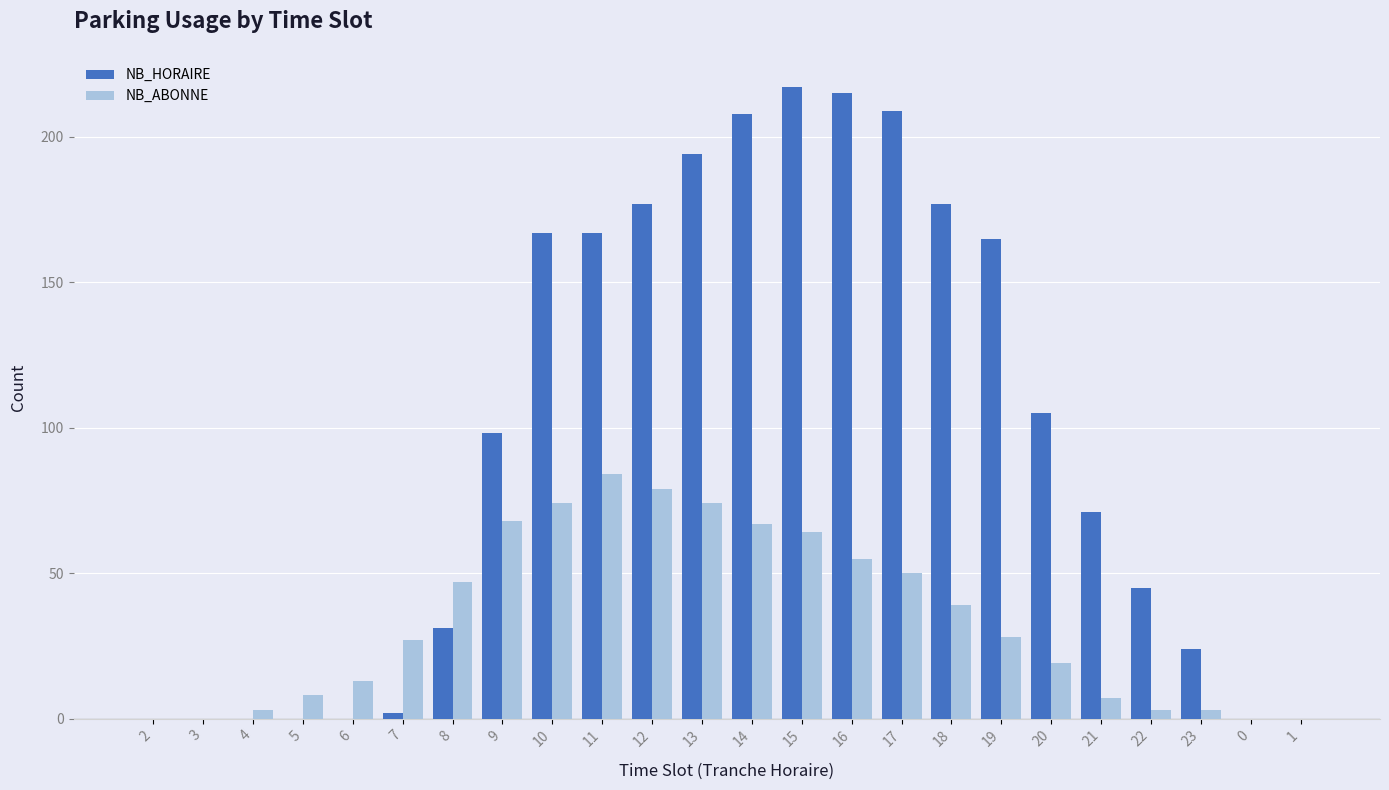

Reading left to right, list all the values displayed in this chart.

NB_HORAIRE: 2=0	3=0	4=0	5=0	6=0	7=2	8=31	9=98	10=167	11=167	12=177	13=194	14=208	15=217	16=215	17=209	18=177	19=165	20=105	21=71	22=45	23=24	0=0	1=0
NB_ABONNE: 2=0	3=0	4=3	5=8	6=13	7=27	8=47	9=68	10=74	11=84	12=79	13=74	14=67	15=64	16=55	17=50	18=39	19=28	20=19	21=7	22=3	23=3	0=0	1=0